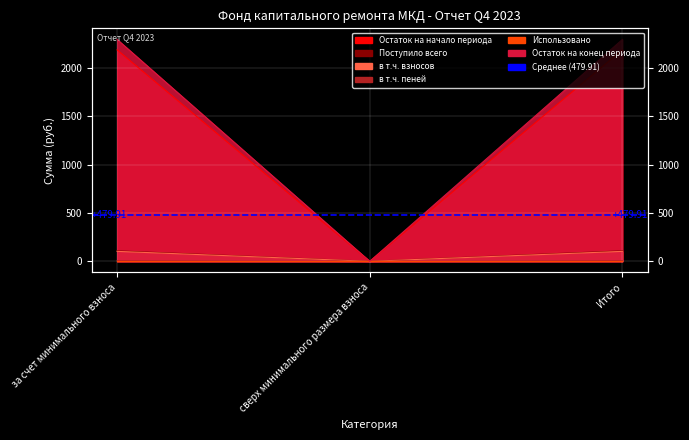

Which series changed the most between за счет минимального взноса and Итого?

Остаток на начало периода